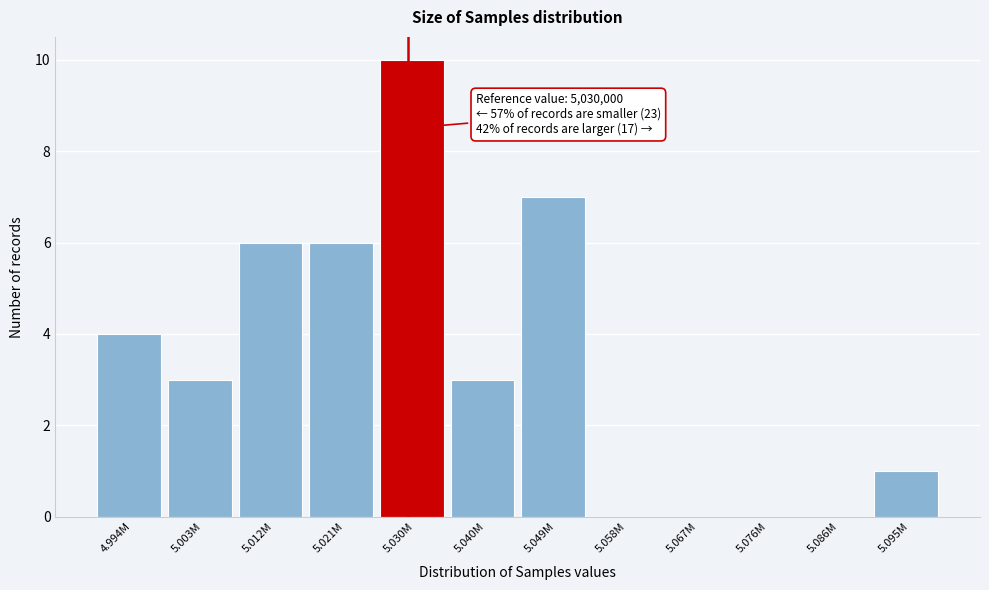

Reading left to right, extract all data points from this chart.

4.994M=4	5.003M=3	5.012M=6	5.021M=6	5.030M=10	5.040M=3	5.049M=7	5.058M=0	5.067M=0	5.076M=0	5.086M=0	5.095M=1